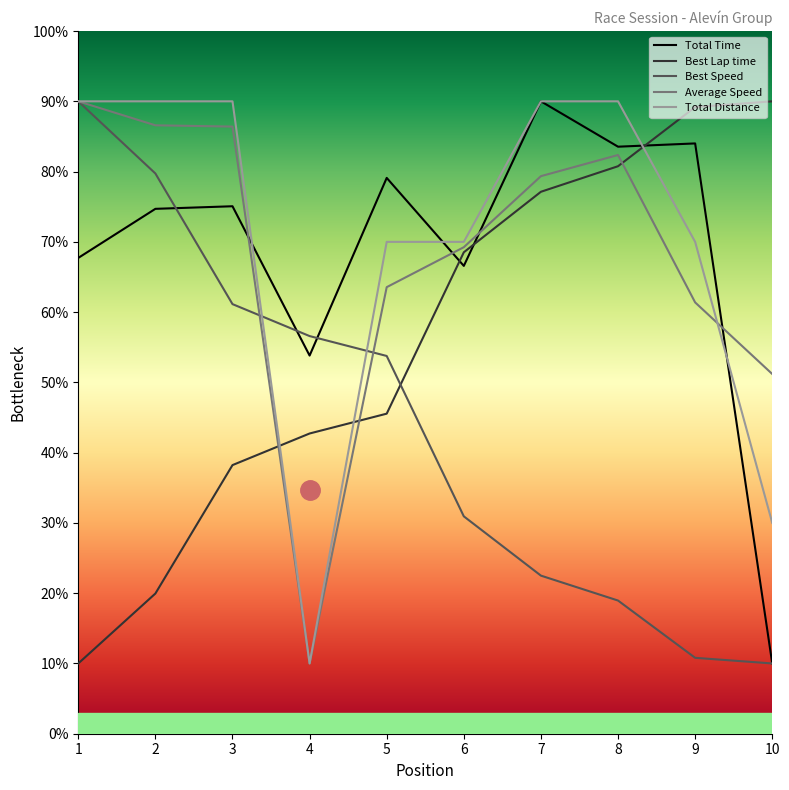

Is the value of Total Distance at 7 greater than the value of Total Time at 10?

Yes